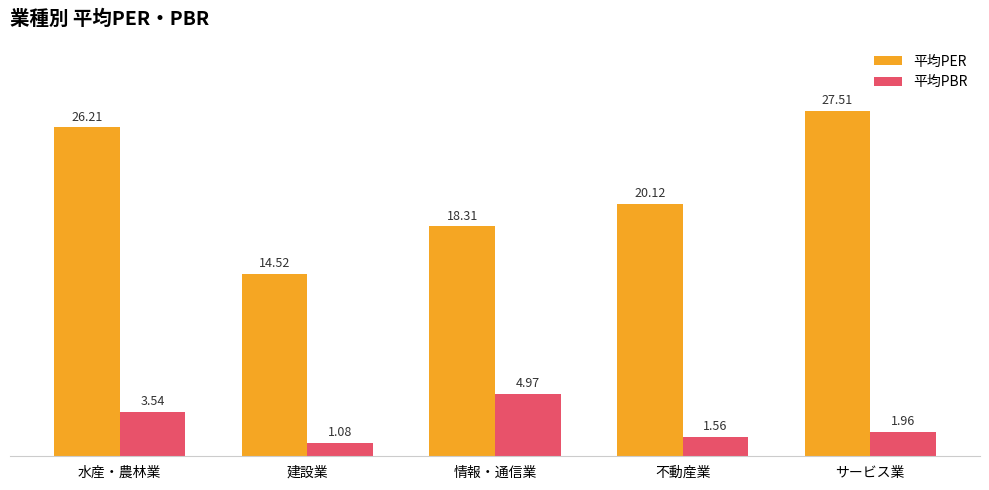

Where is 平均PER nearest to the value 21?

不動産業